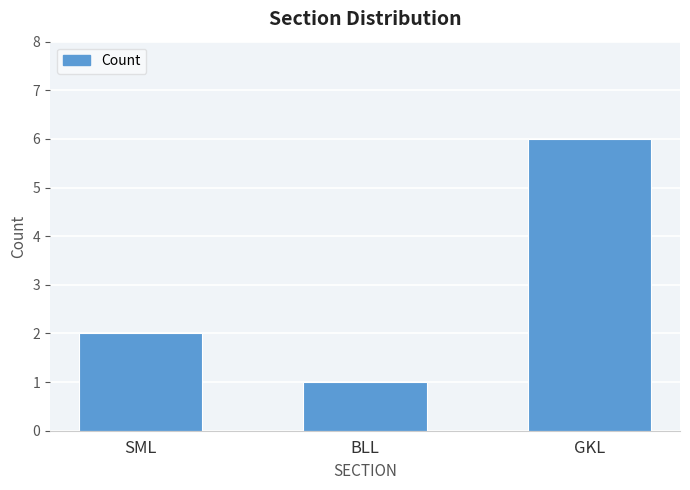

List the labels in order of value, smallest first.

BLL, SML, GKL